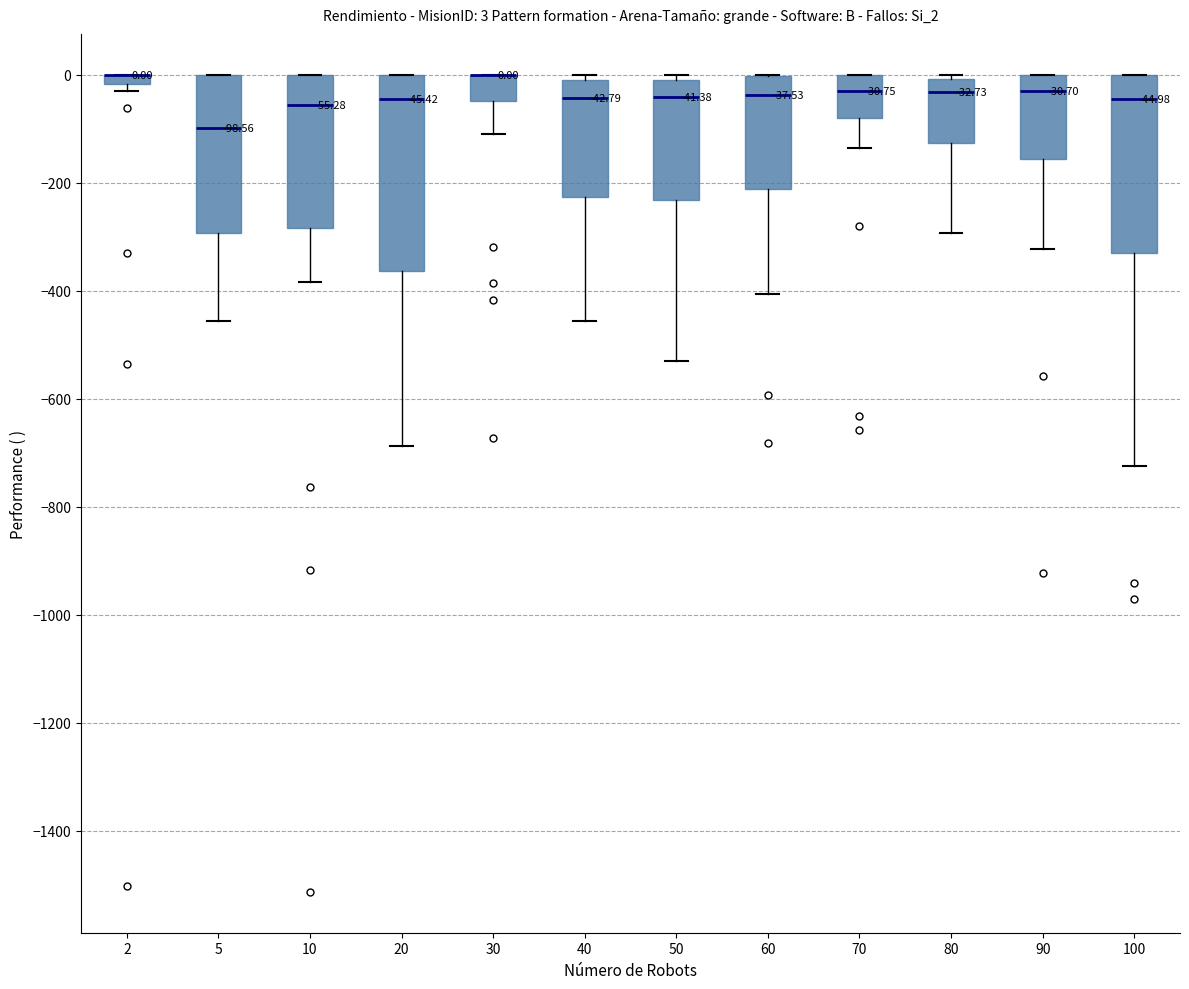

Which box is the tallest, from its lower edge to its upper edge?

20